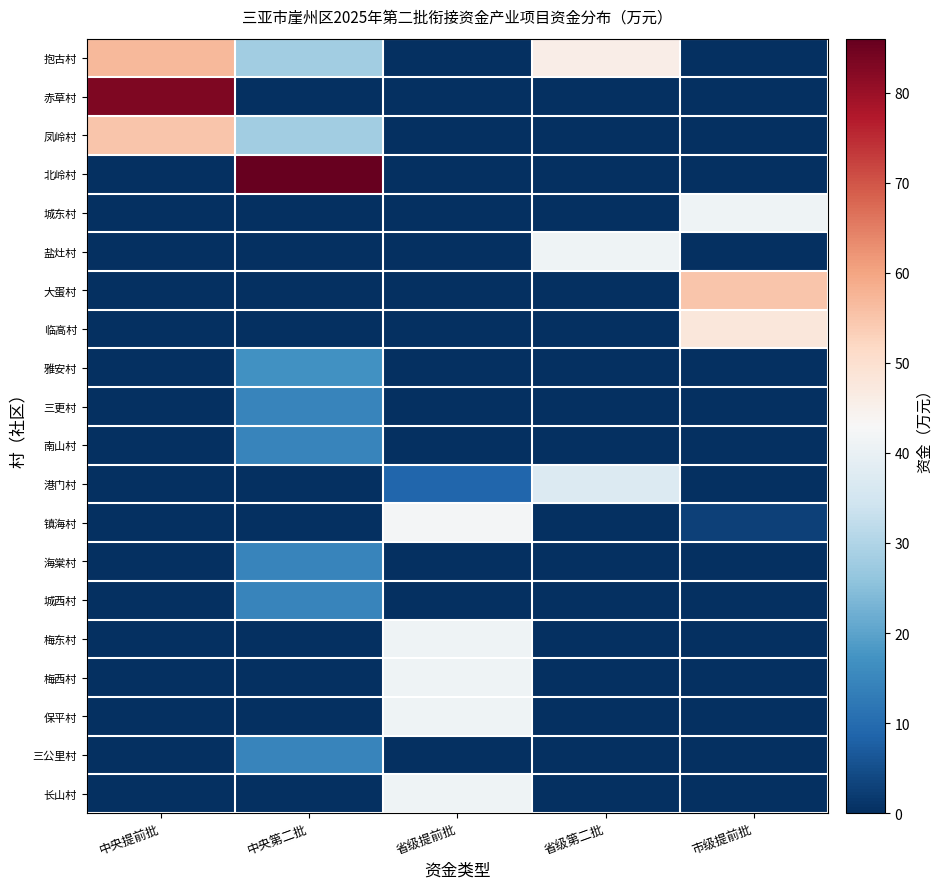

Rank the series at 省级提前批 from highest to lowest value.

镇海村, 梅东村, 梅西村, 保平村, 长山村, 港门村, 抱古村, 赤草村, 凤岭村, 北岭村, 城东村, 盐灶村, 大蛋村, 临高村, 雅安村, 三更村, 南山村, 海棠村, 城西村, 三公里村